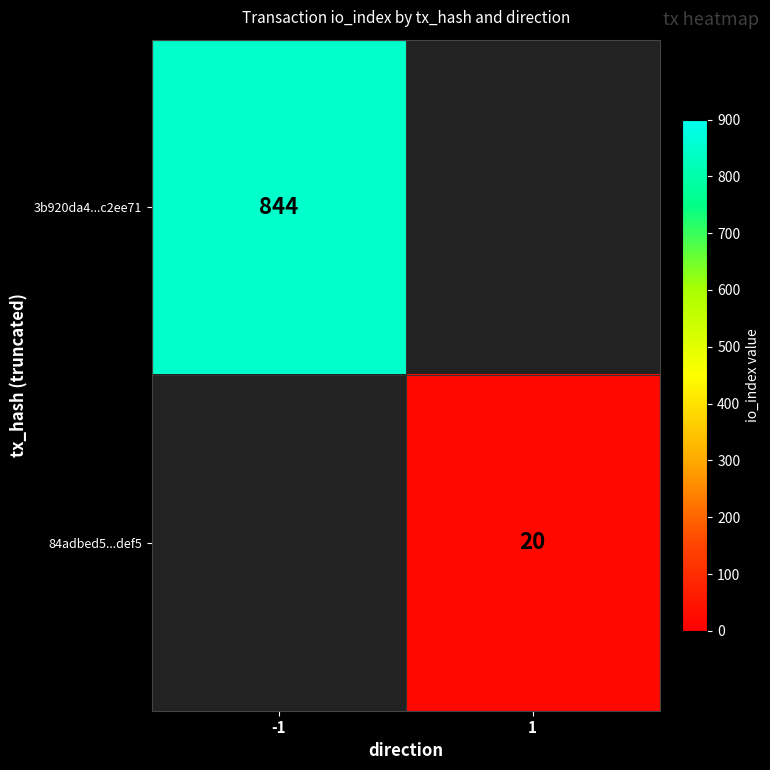

Is it true that 84adbed5...def5 equals 34 at 1?

False